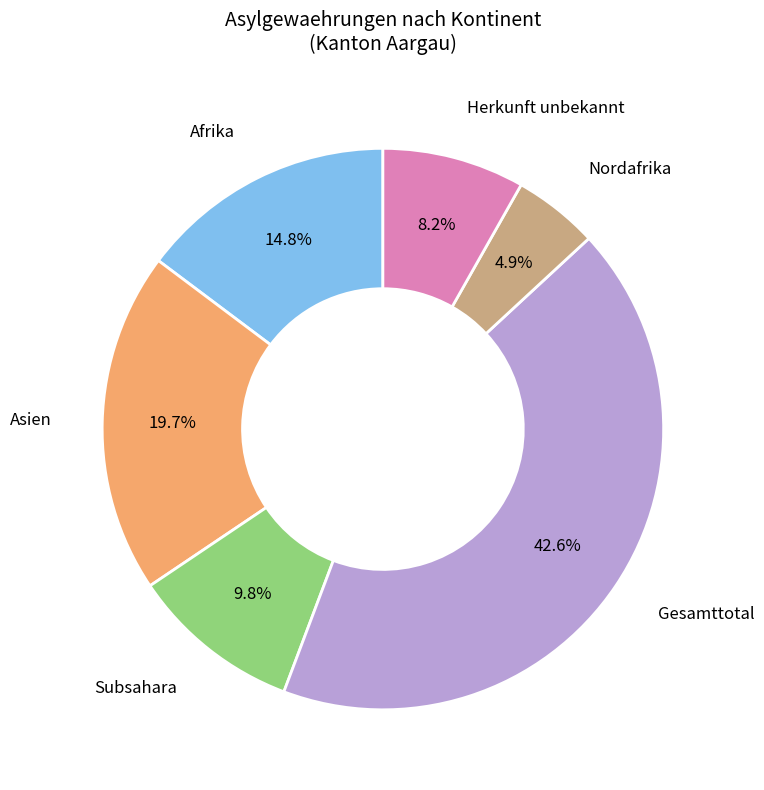

Is there any slice that represents more than half of the pie?

No